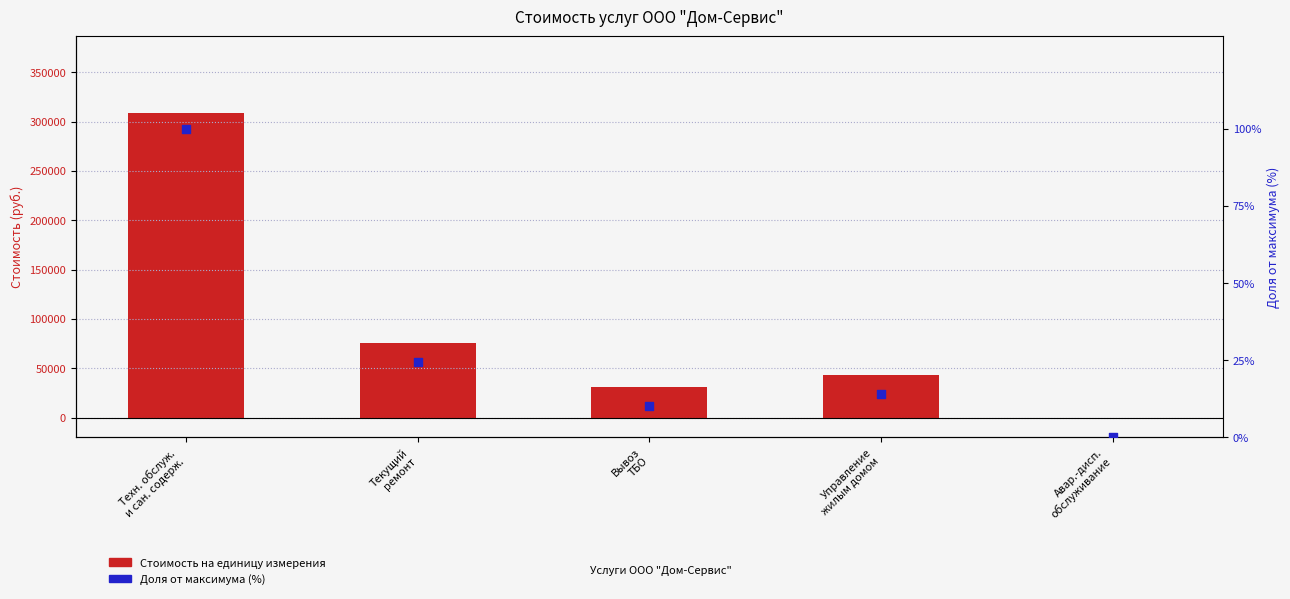

At which category is the sum across all series the highest?

Техн. обслуж.
и сан. содерж.